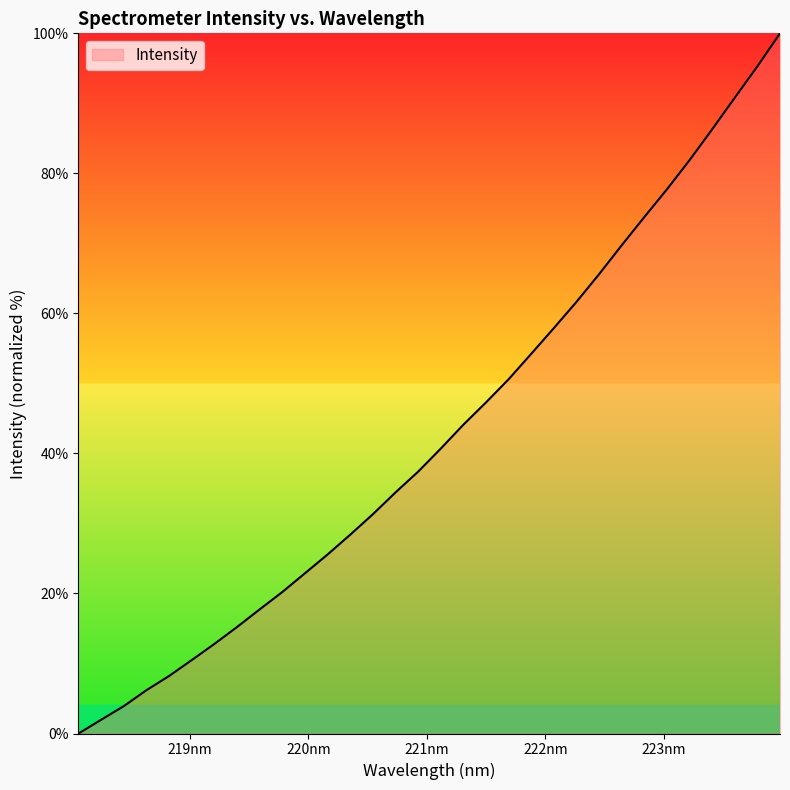

How many lines are shown in the chart?

1